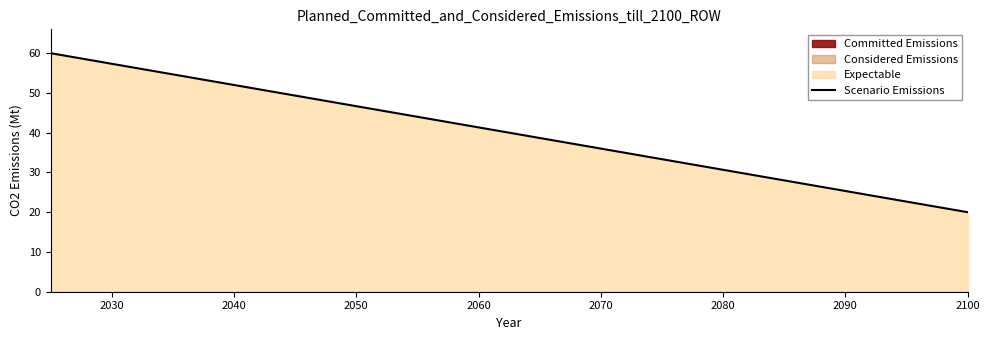

Reading left to right, what are all the values shown in this chart?

60.0	57.3	54.7	52.0	49.3	46.7	44.0	41.3	38.7	36.0	33.3	30.7	28.0	25.3	22.7	20.0